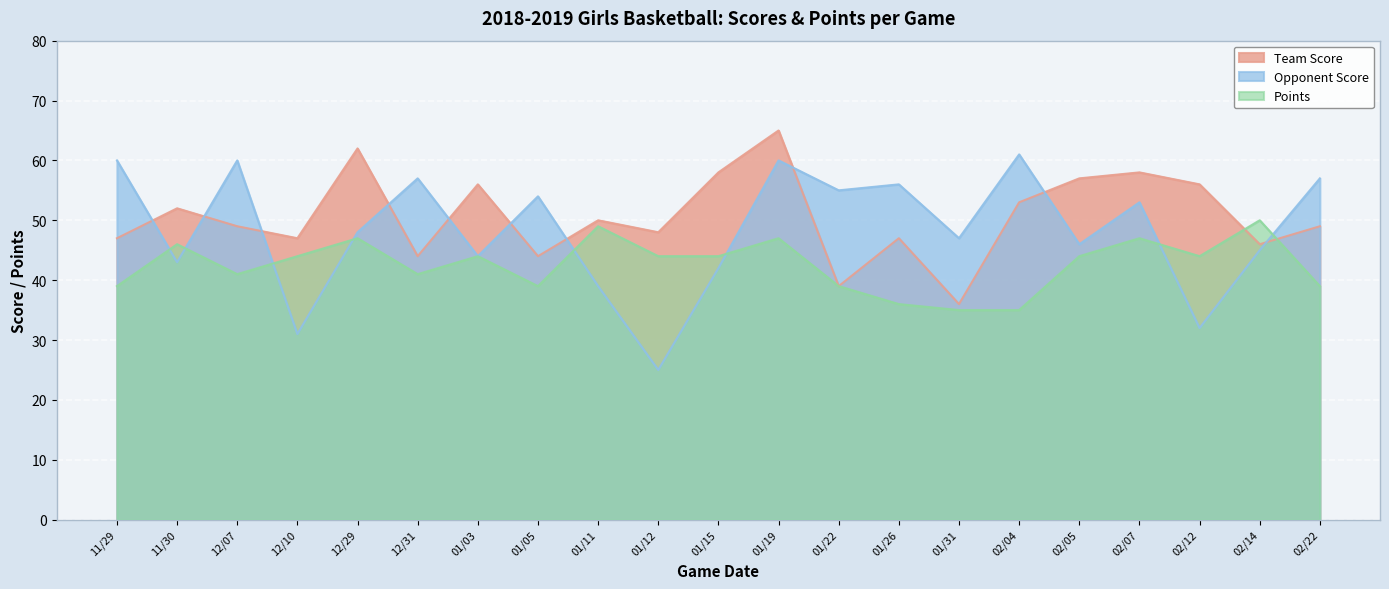

What is the total value across all series at 02/22?

145